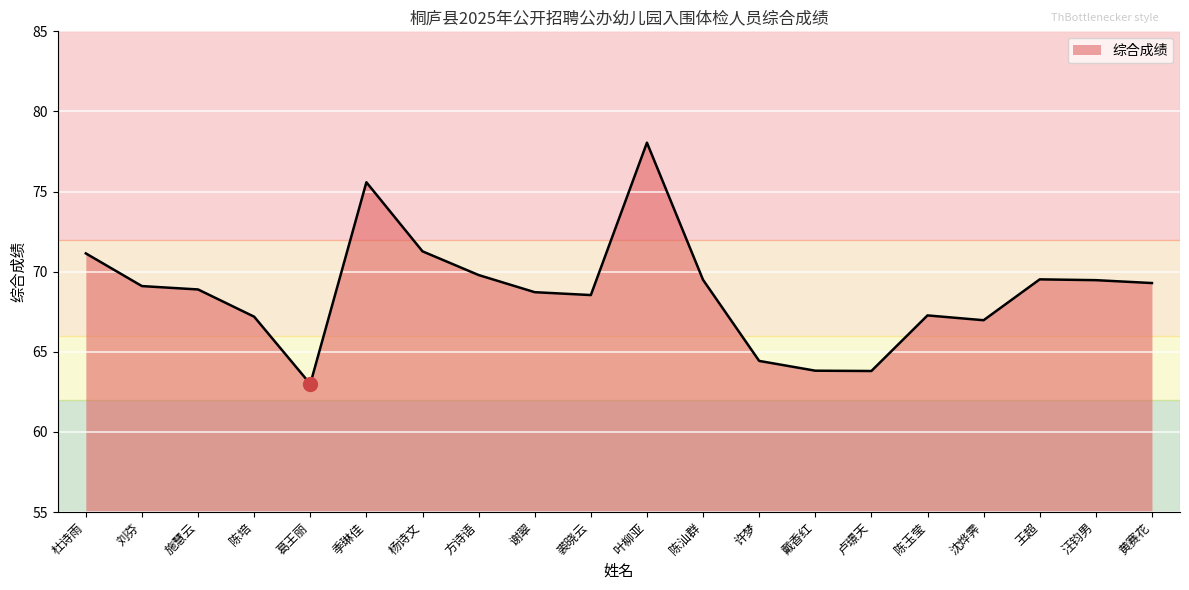

What position from the right is 卢璟天?

6